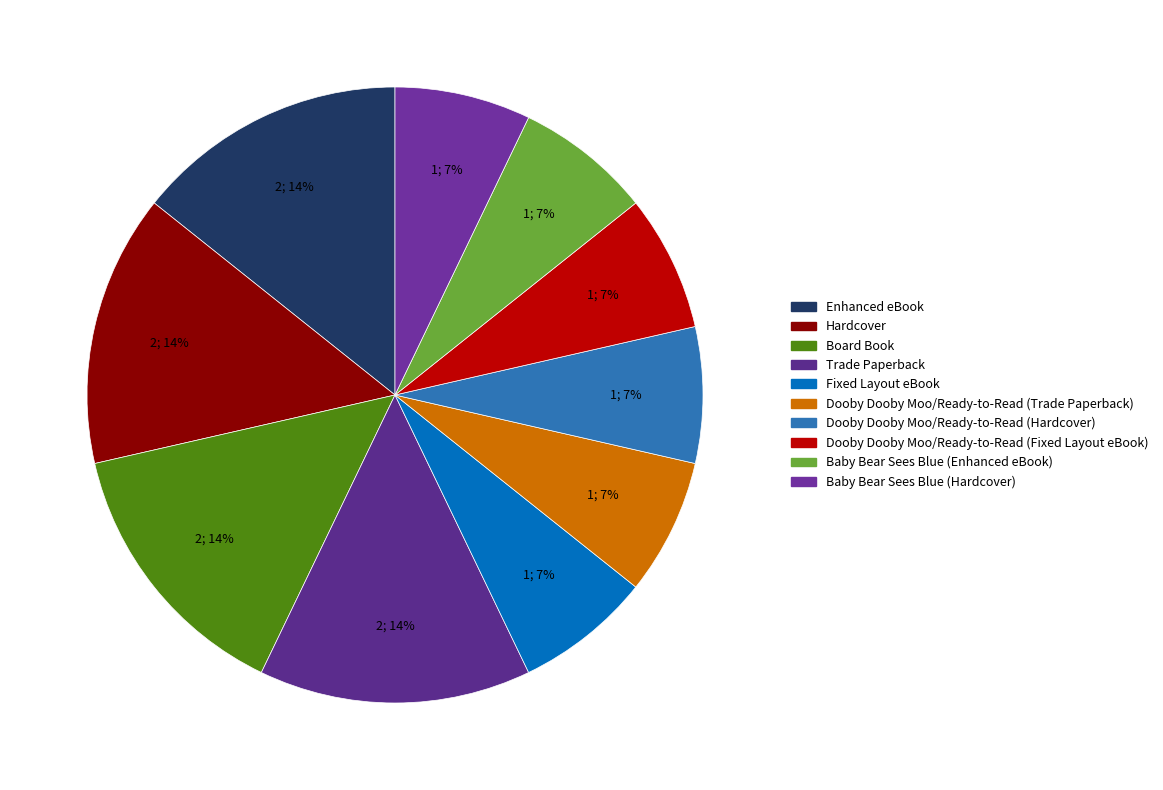

How many segments does this pie chart have?

10